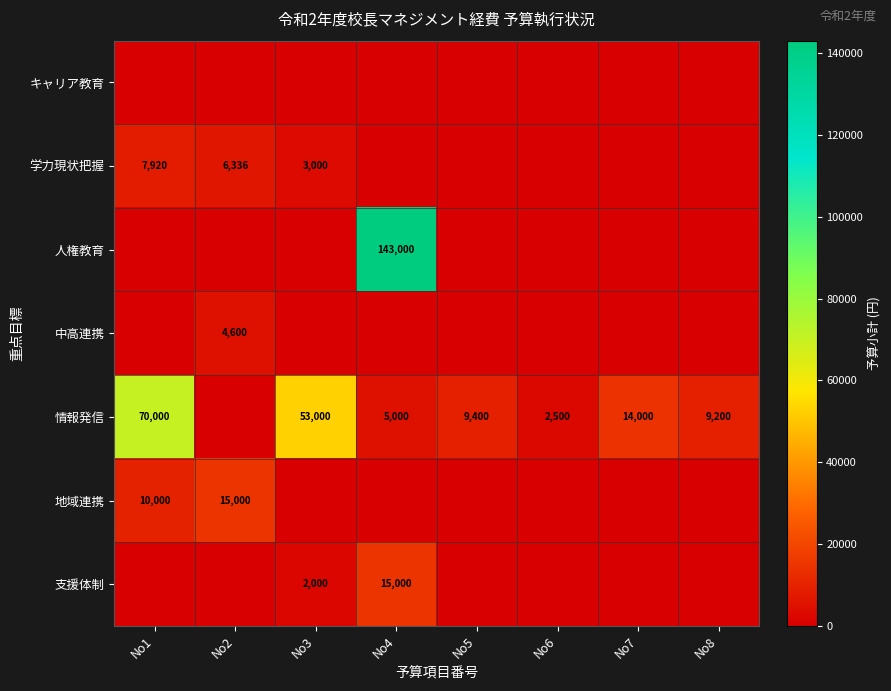

How many data points does each series have?

8